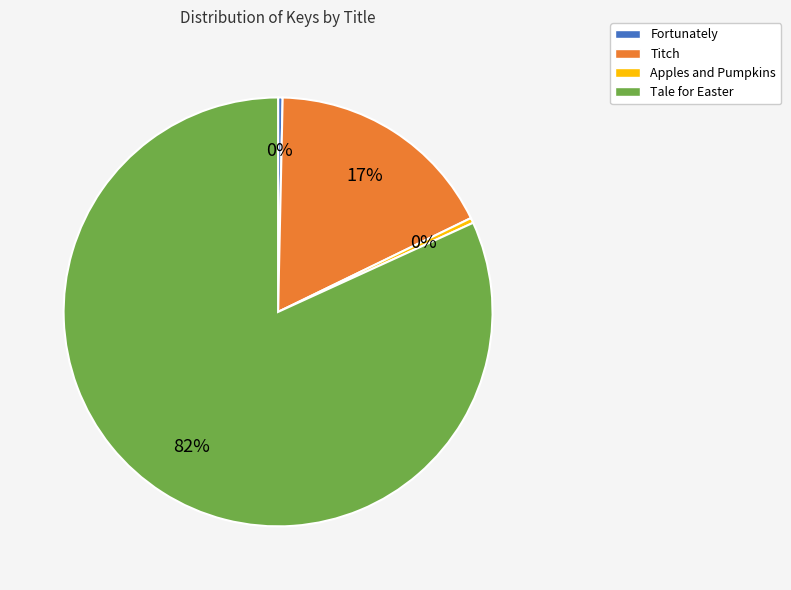

What percentage is the Titch slice, to the nearest percent?

17%